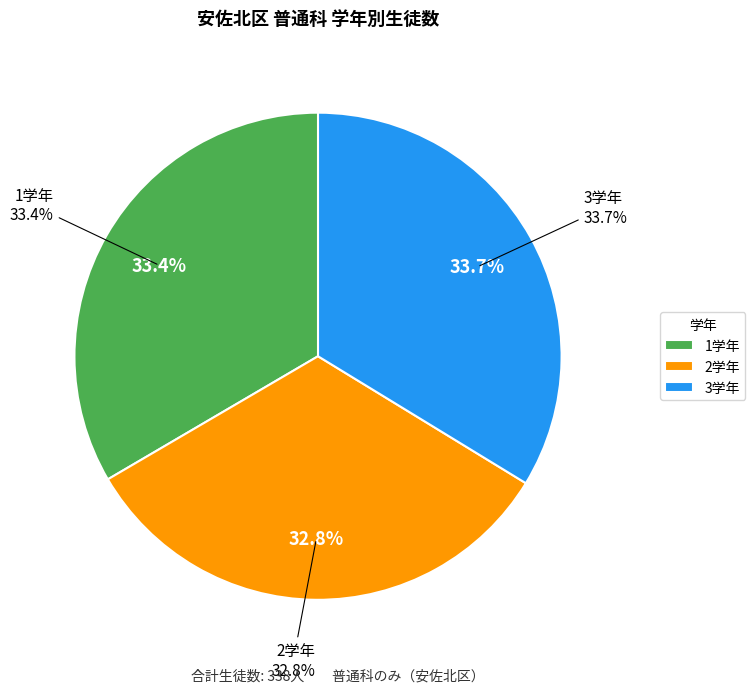

What is the change in value from 1学年 to 3学年?

+1